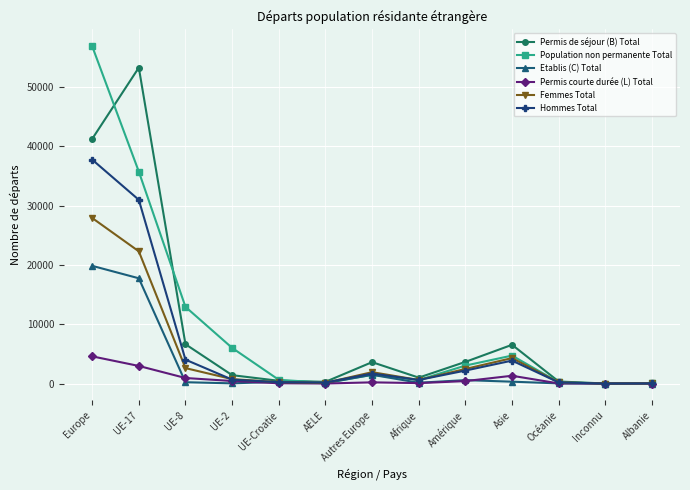

What is the greatest value displayed?

56861